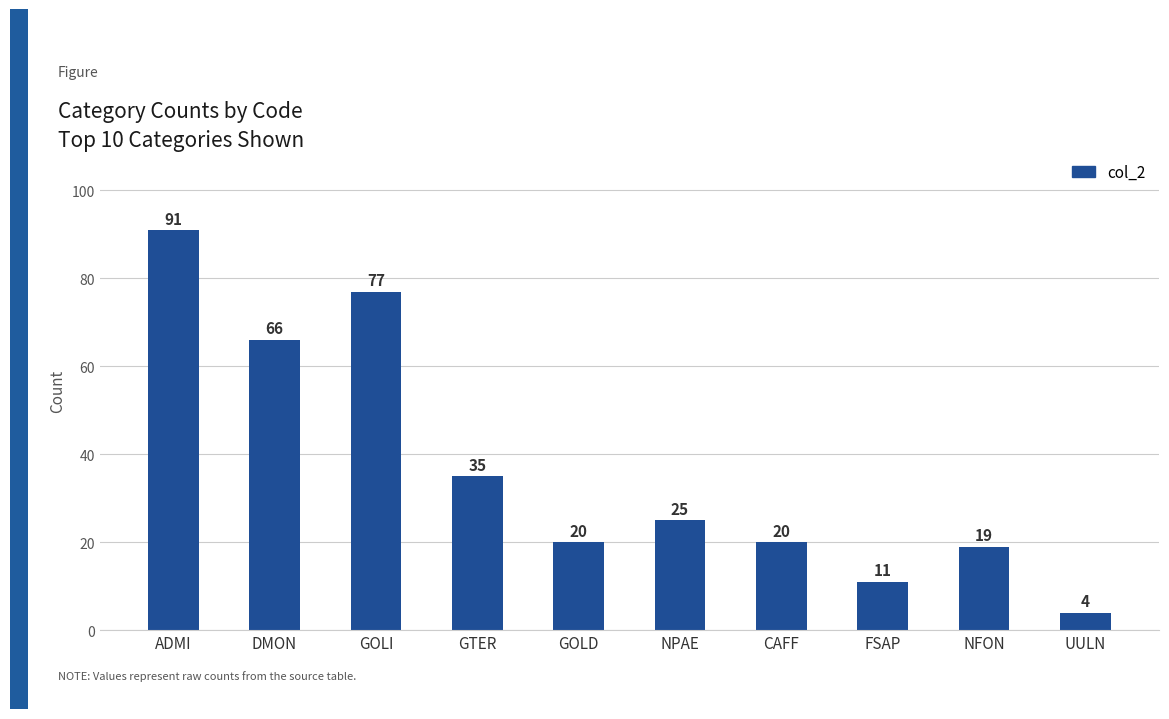

Reading right to left, extract all data points from this chart.

UULN=4	NFON=19	FSAP=11	CAFF=20	NPAE=25	GOLD=20	GTER=35	GOLI=77	DMON=66	ADMI=91